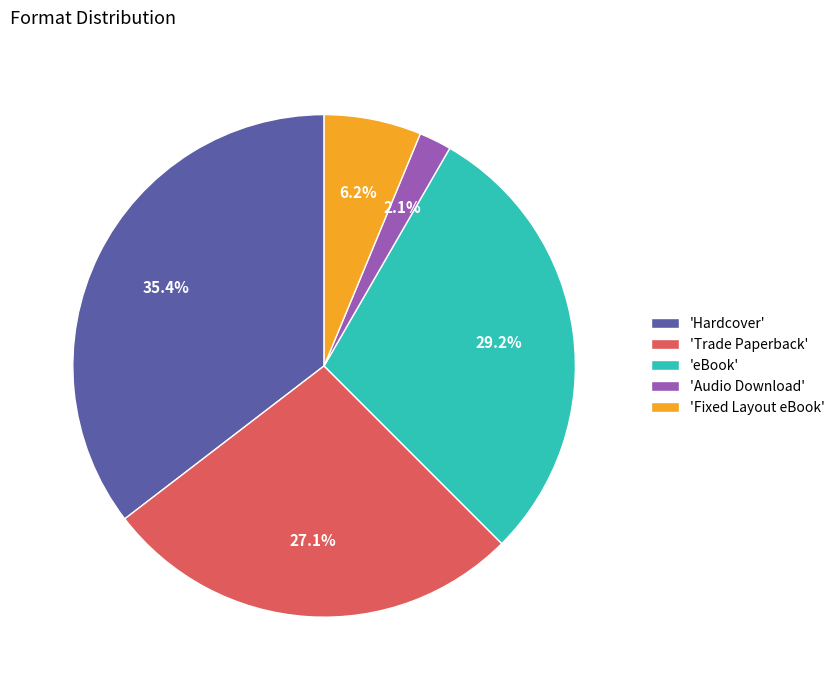

Count the number of slices in the pie.

5